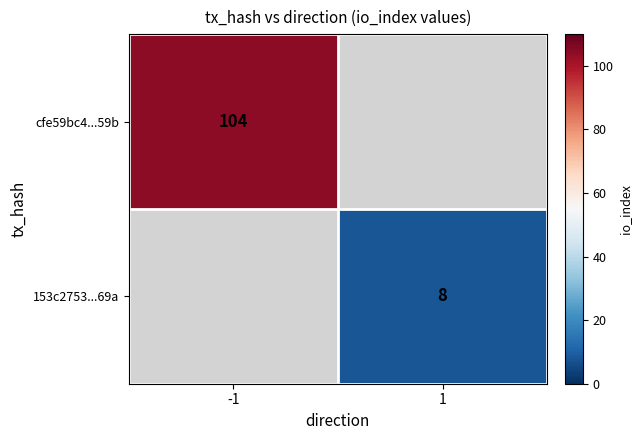

True or false: 153c2753...69a has a value of 8 at 1.

True